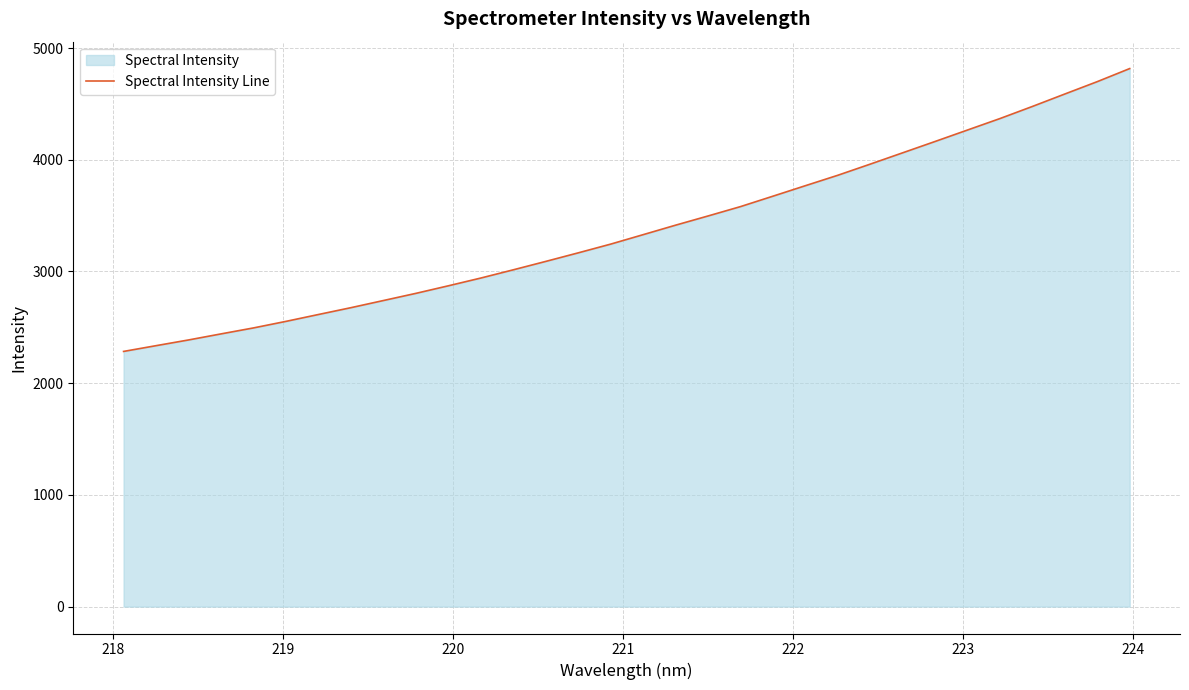

What is the minimum value shown in the chart?

2284.2